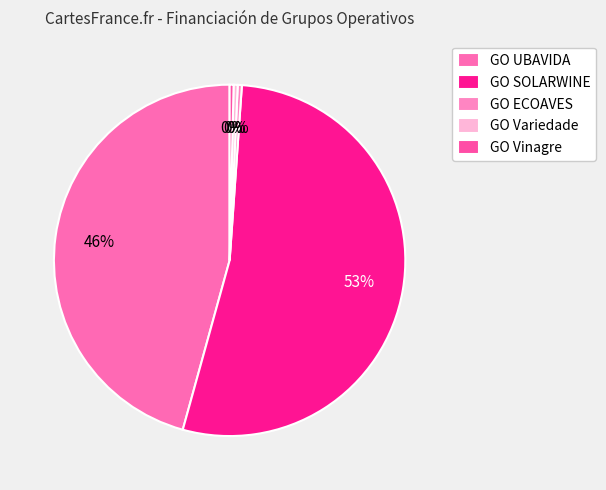

How many segments does this pie chart have?

5